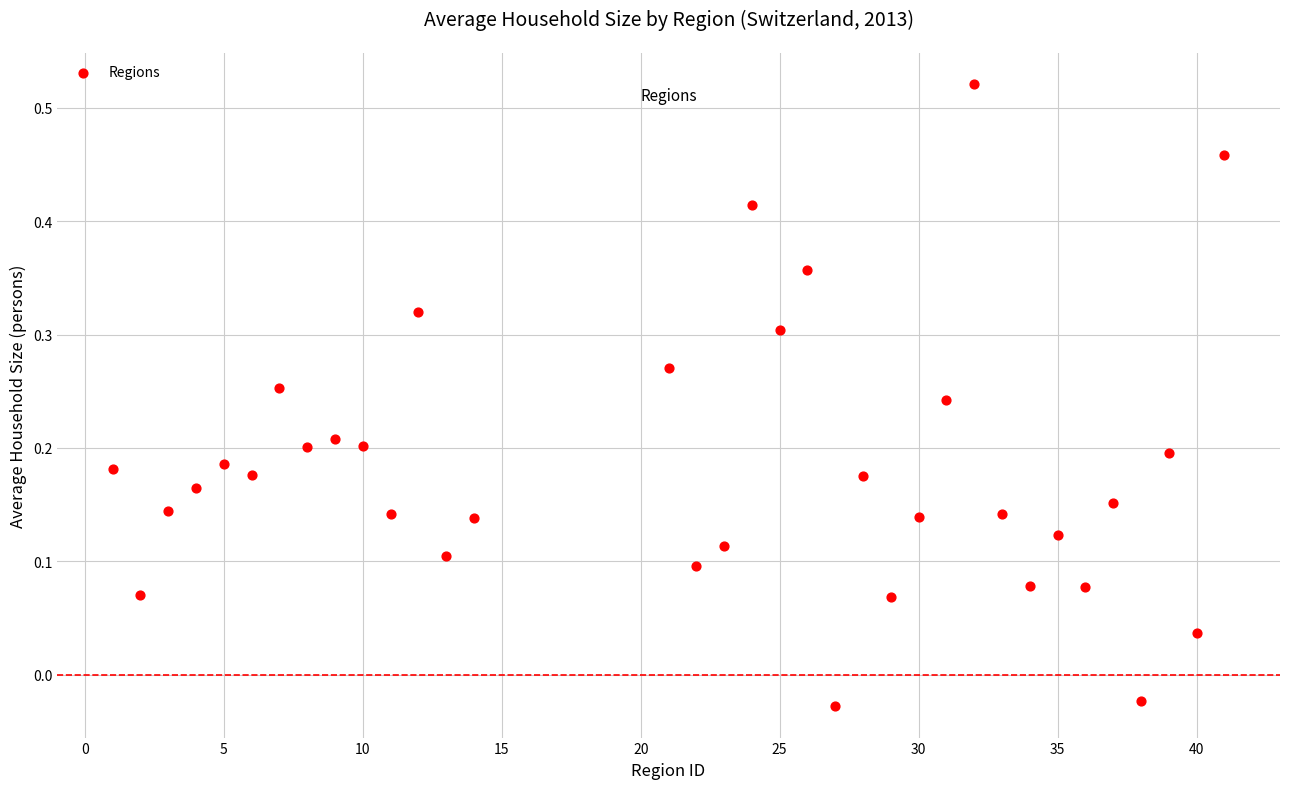

What is the range of X values (max minus min)?

40.0